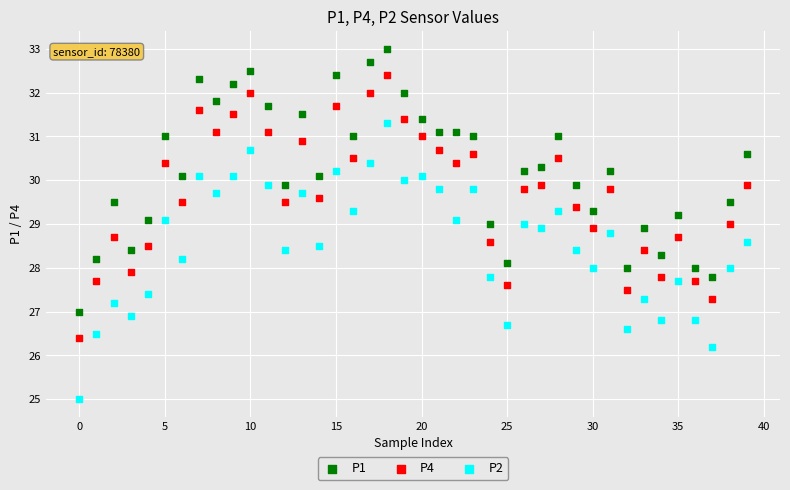

Which series contains the highest Y value?

P1